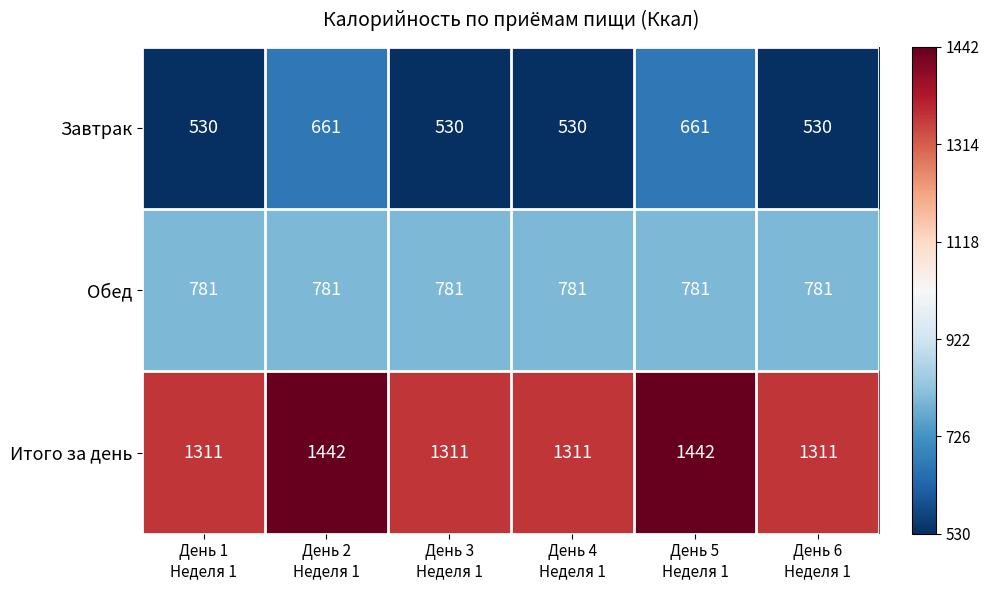

At День 6
Неделя 1, list the series in order from largest to smallest.

Итого за день, Обед, Завтрак